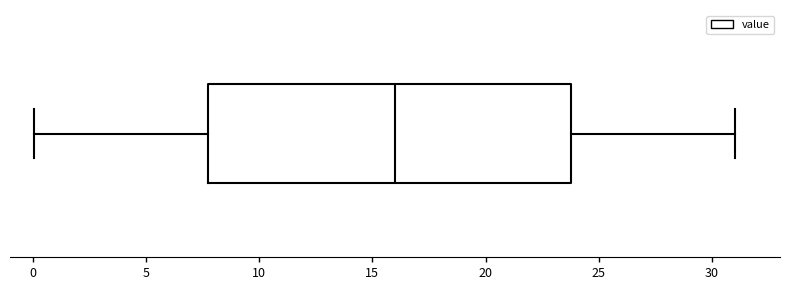

Transcribe this box plot: give where the median line is, the range the box spans, and where the two whiskers end, as read against the x-axis. The values are not printed on the chart, so give them approximately, as read against the axis.

median 16.0, box 7.5 to 24.0, whiskers 0.0 to 31.0